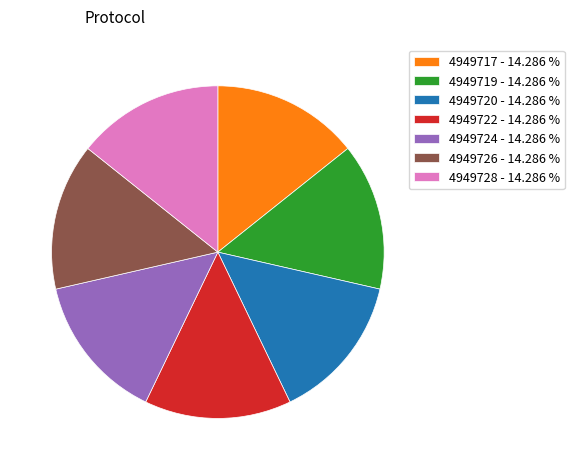

How many segments does this pie chart have?

7